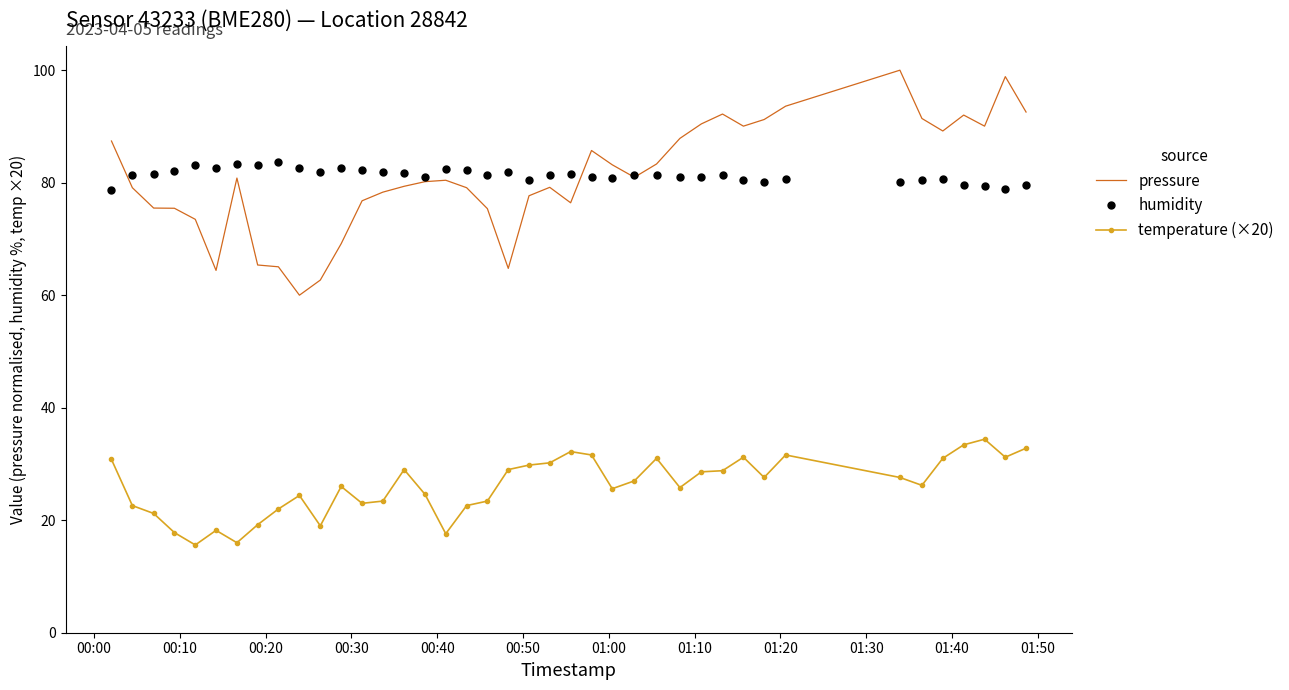

Which series has the largest range (max minus min)?

pressure